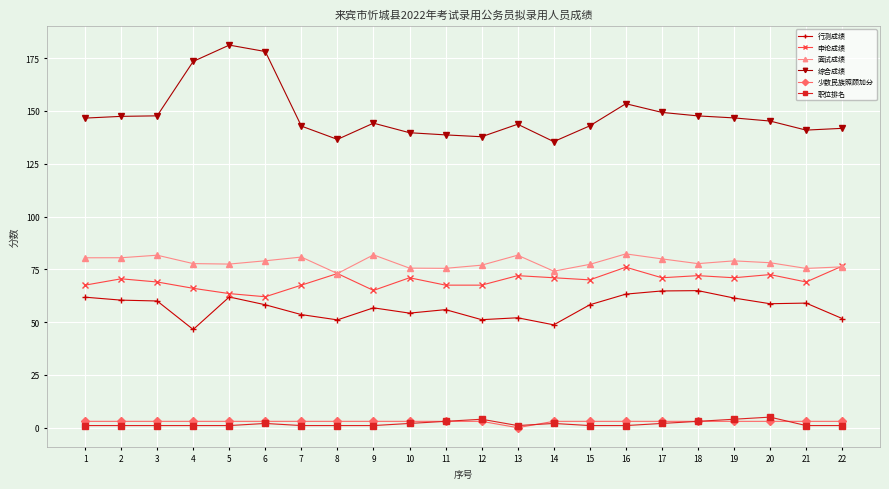

True or false: 行测成绩 and 申论成绩 cross at least once.

False